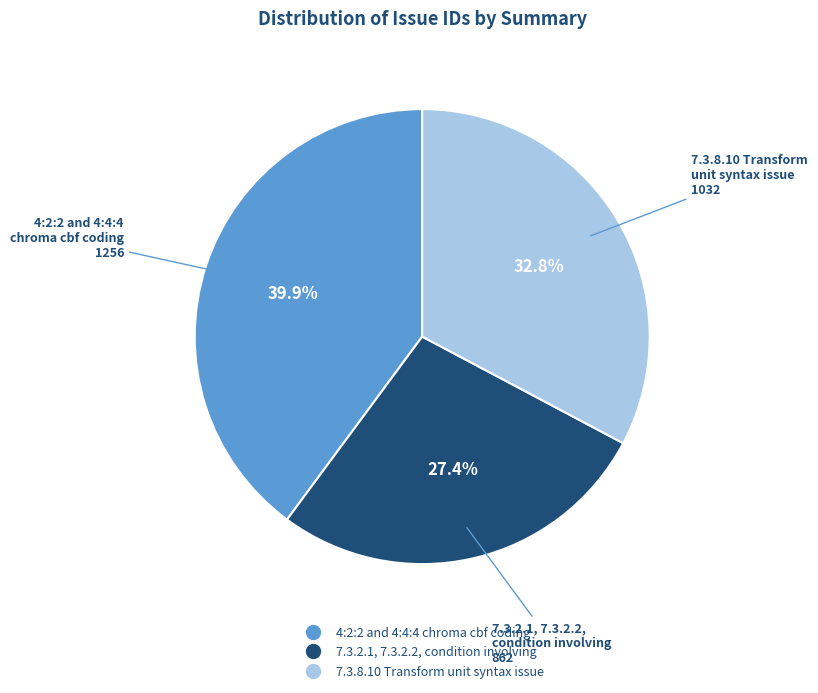

The 7.3.2.1, 7.3.2.2, condition involving slice represents 27% of the pie. True or false?

True